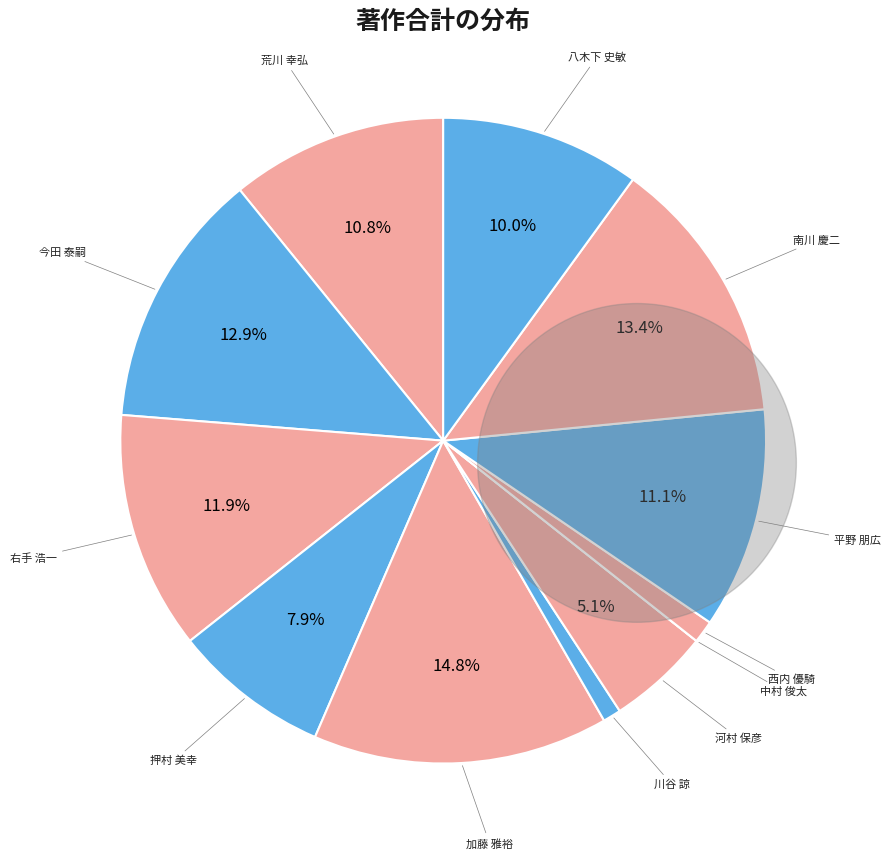

To the nearest percent, what percentage of the pie is 河村 保彦?

5%